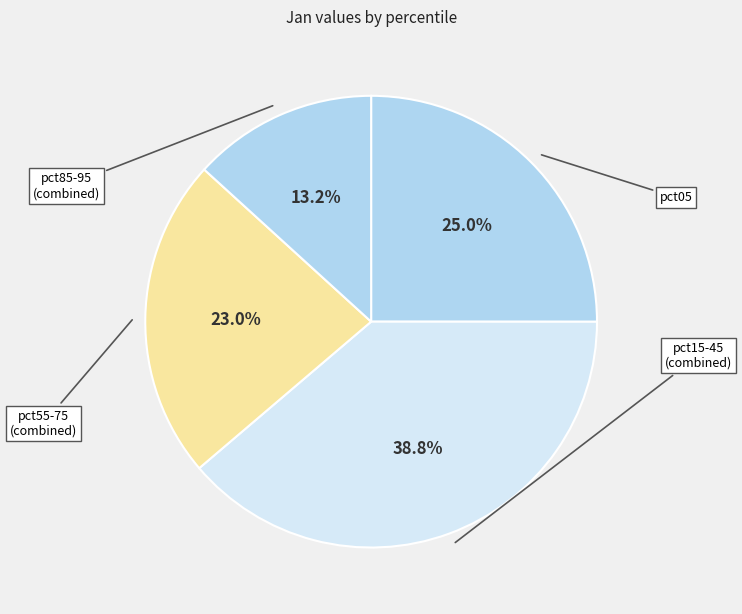

Count the number of slices in the pie.

4